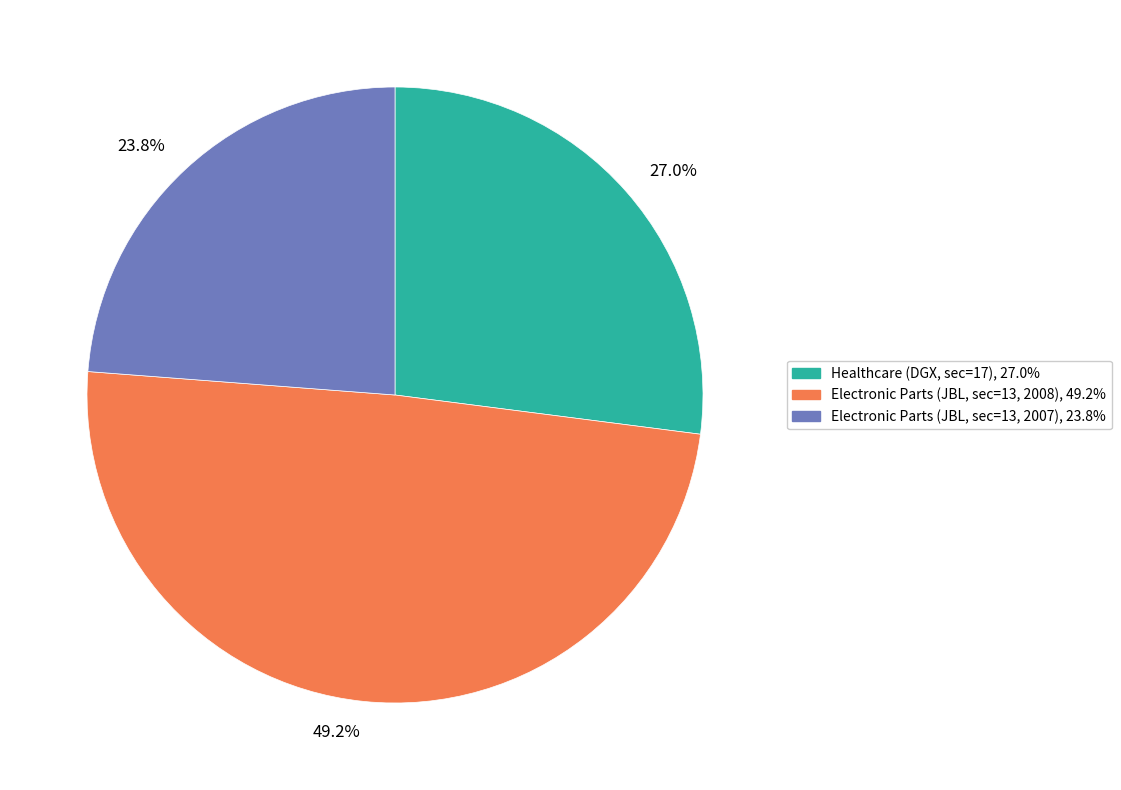

Which has a higher value, Electronic Parts (JBL, sec=13, 2008) or Healthcare (DGX, sec=17)?

Electronic Parts (JBL, sec=13, 2008)